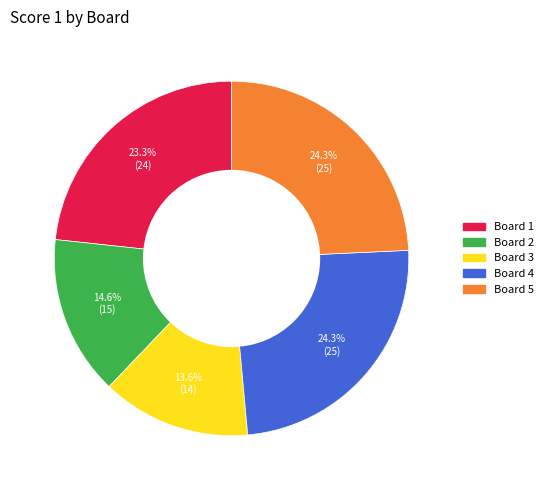

Does Board 3 account for over 50% of the chart?

No